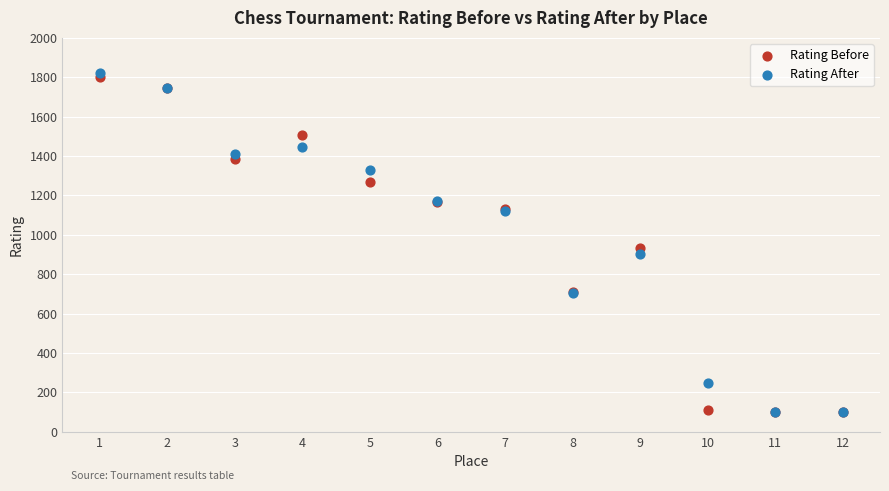

In the Rating After series, what Y value is closest to 960?

901